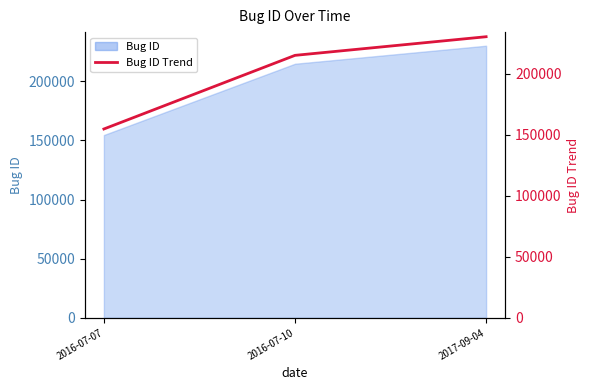

Approximately how many times larger is the value at 2016-07-10 compared to 2016-07-07?

1.4